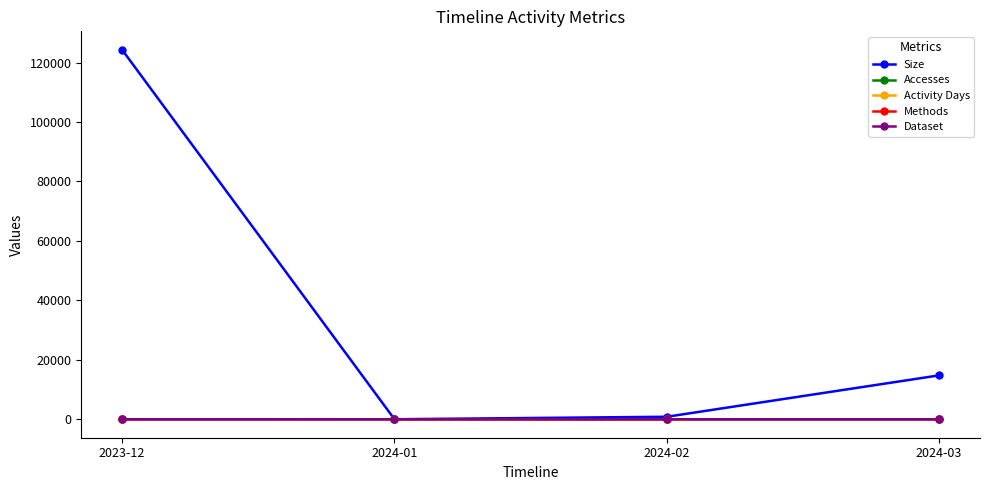

What is the average value of the Methods series?

1